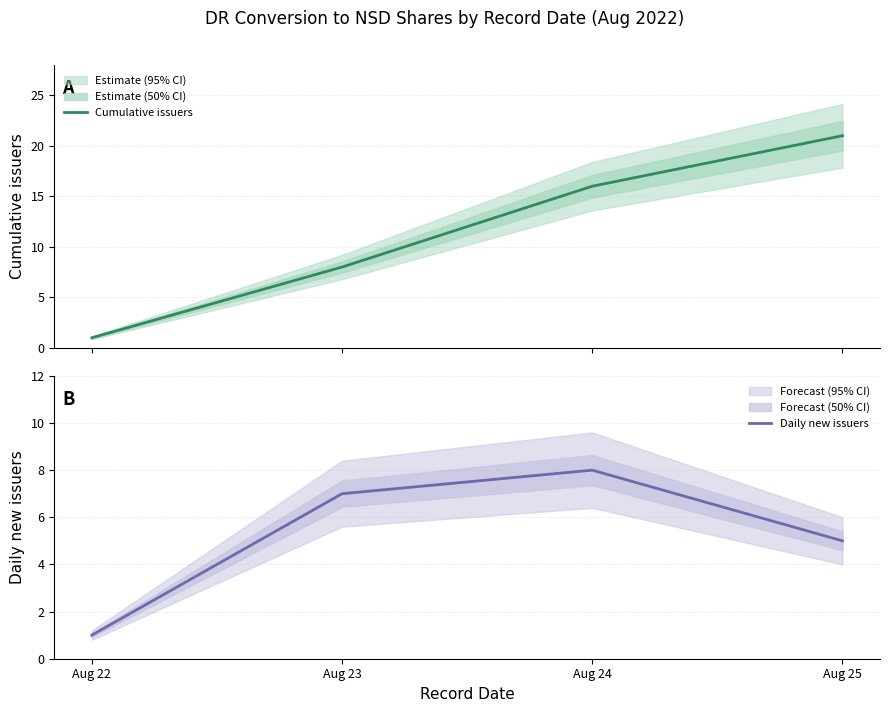

True or false: Daily new issuers has a value of 11 at Aug 23.

False